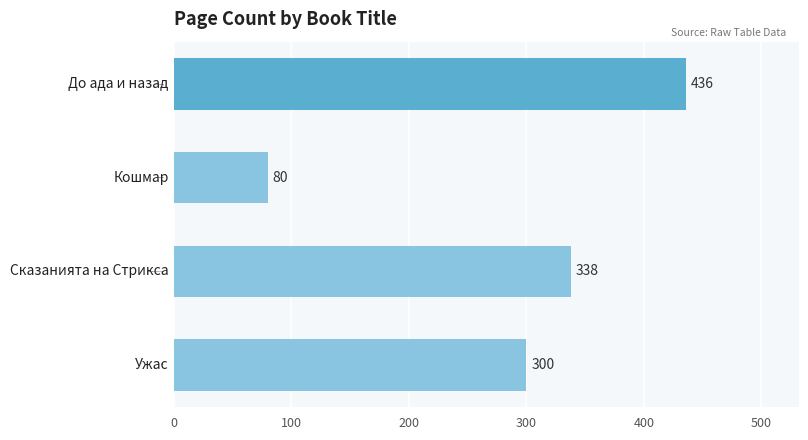

Is it true that the value at Кошмар is 107?

False